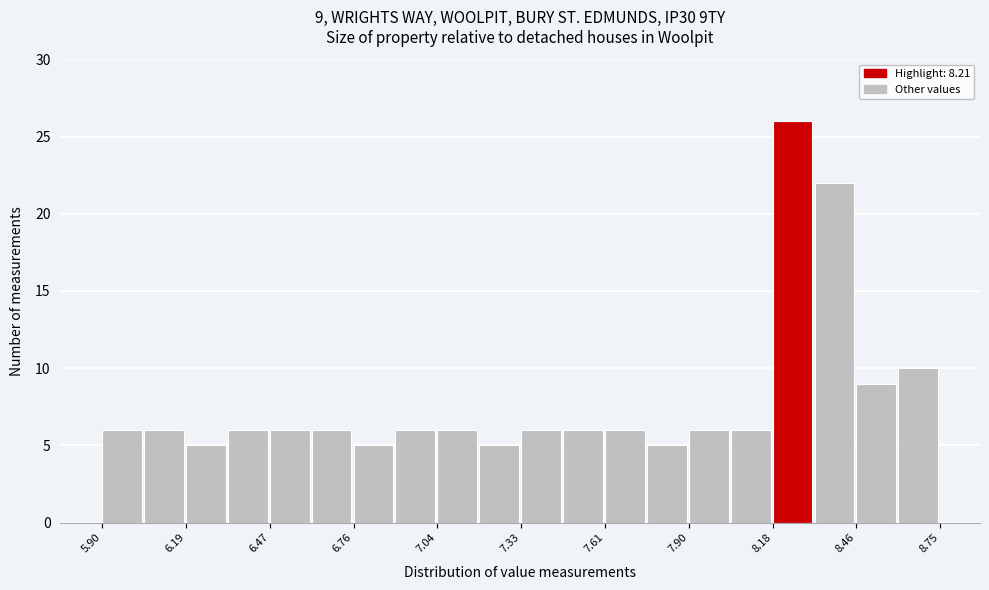

Read against the x-axis, roughly where is the centre of the tallest bar?

8.25